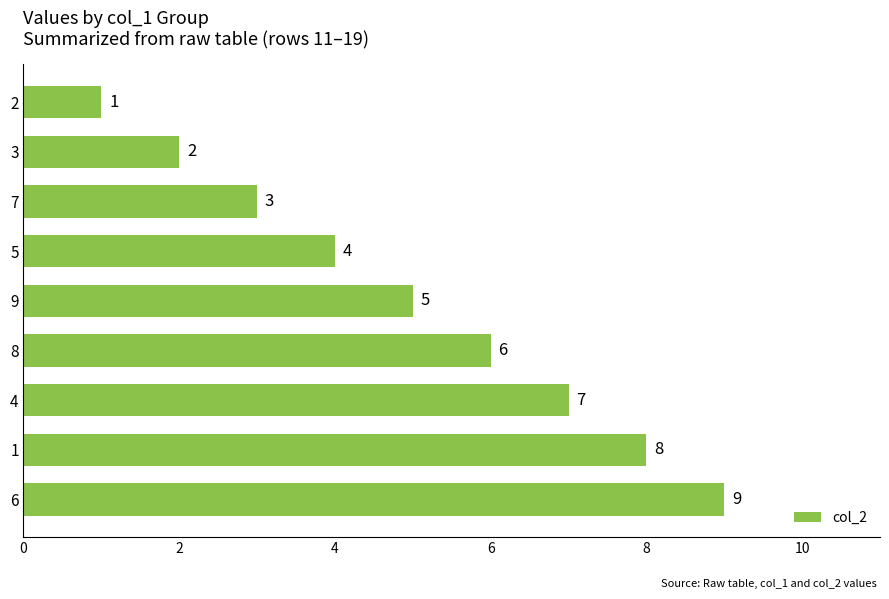

The value at 2 is 14. True or false?

False